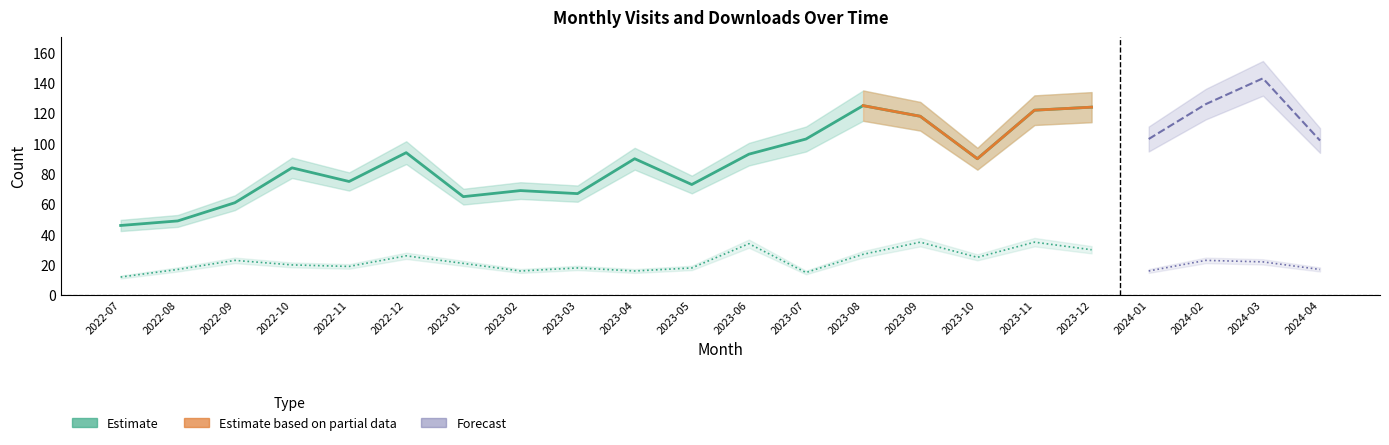

How many lines are shown in the chart?

2